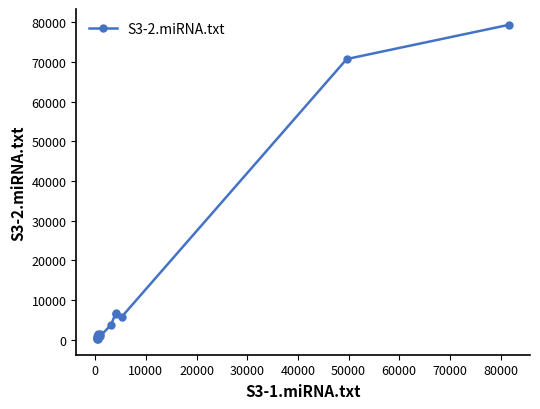

What is the difference between the maximum and minimum values?

79166.8